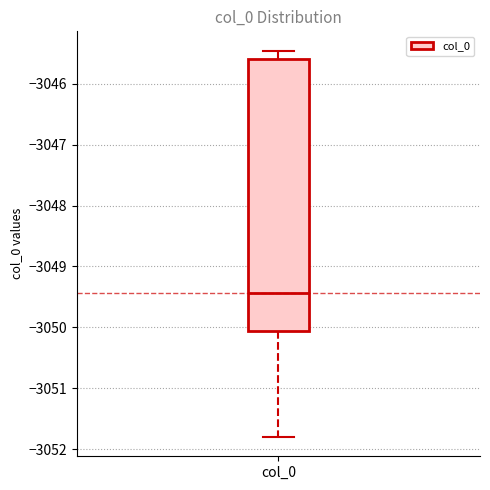

Read this box plot against the y-axis: the position of the median line, the range covered by the box, and the ends of both whiskers. The values are not printed on the chart, so give them approximately, as read against the axis.

median -3049.4, box -3050.1 to -3045.6, whiskers -3051.8 to -3045.5